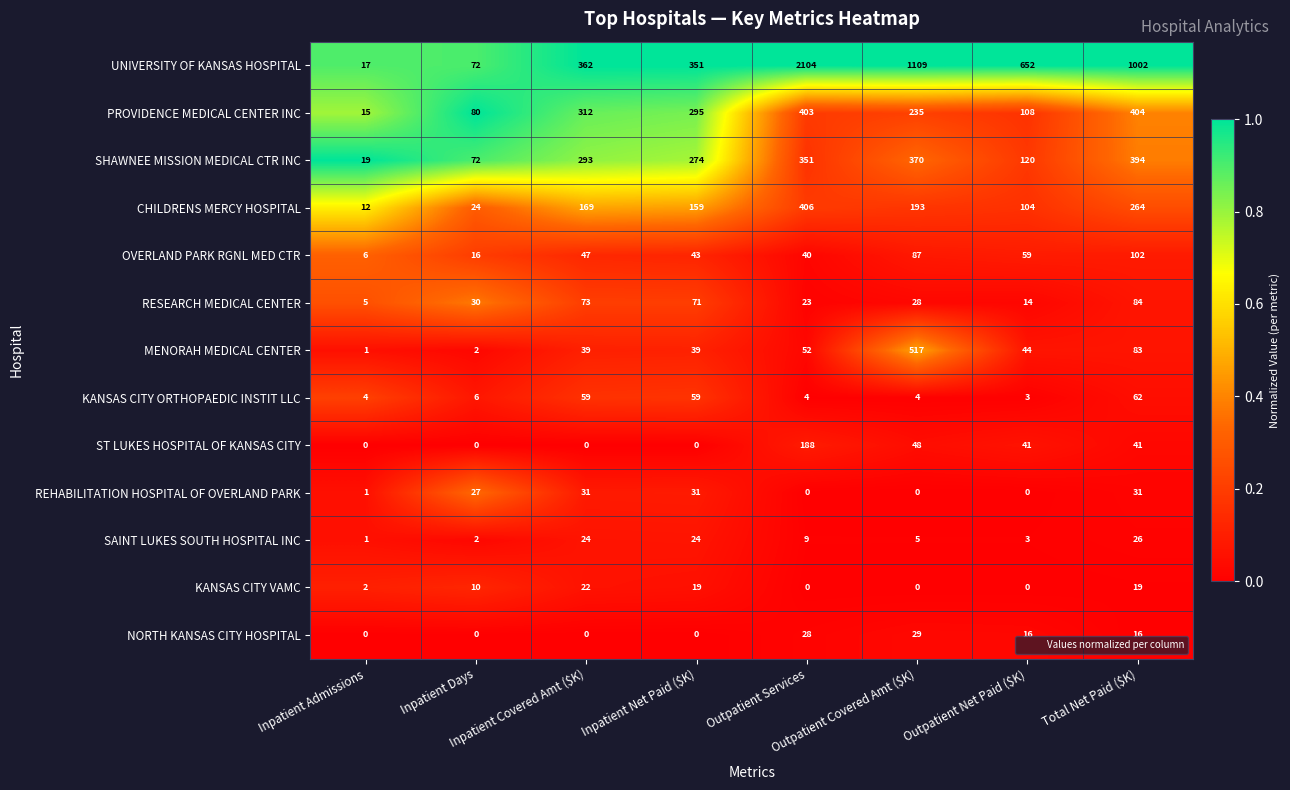

Which series has the largest range (max minus min)?

UNIVERSITY OF KANSAS HOSPITAL